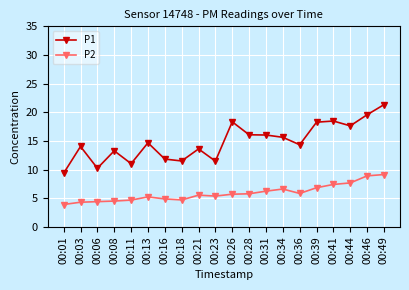

What is the value of the P1 point at the 15th from the left?

14.3